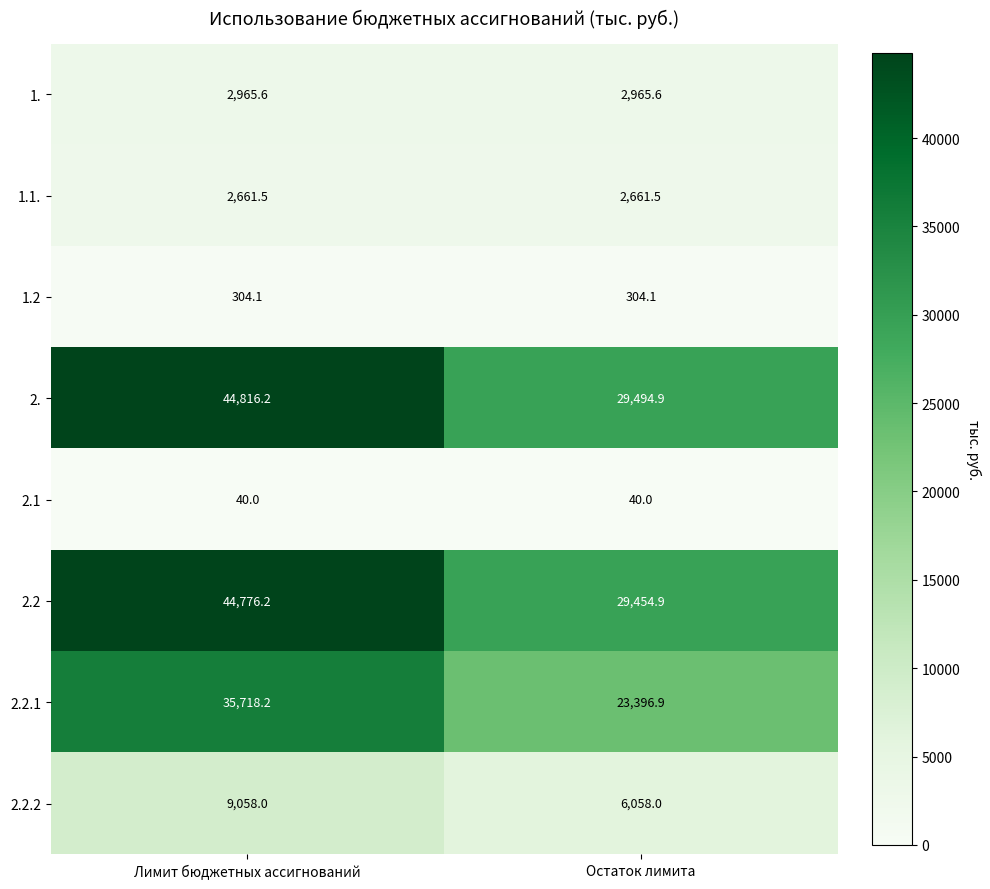

What is the spread (max minus min) of values at Лимит бюджетных ассигнований?

44776.2